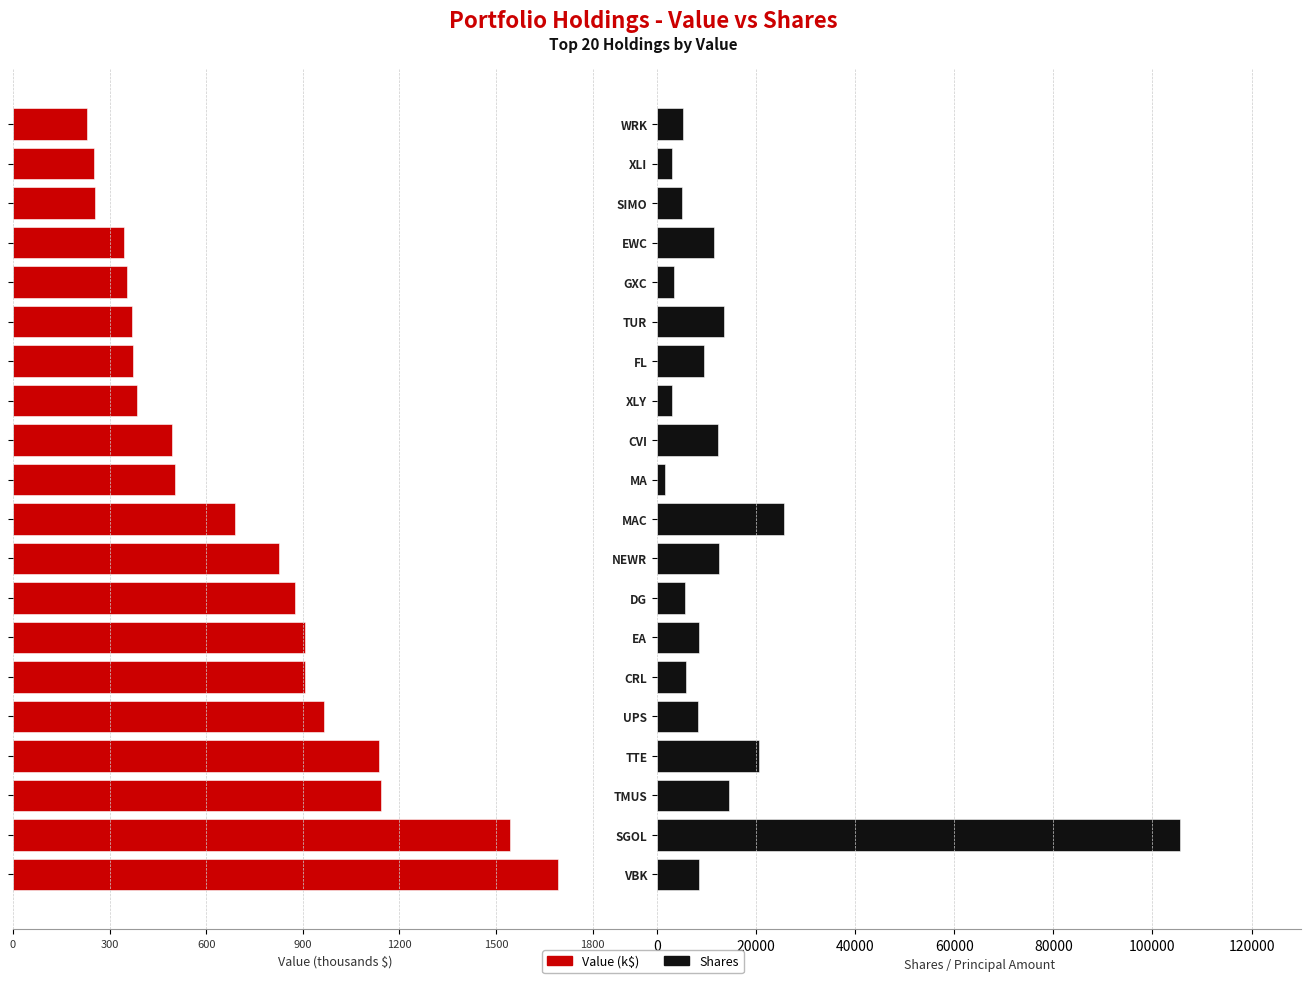

Reading right to left, extract all data points from this chart.

Value (k$): -229	-250	-254	-346	-354	-368	-371	-386	-494	-502	-688	-825	-876	-907	-908	-965	-1138	-1142	-1544	-1691
Shares: 5332	3070	5000	11591	3448	13570	9504	3074	12229	1680	25556	12551	5614	8432	5941	8240	20576	14559	105642	8509